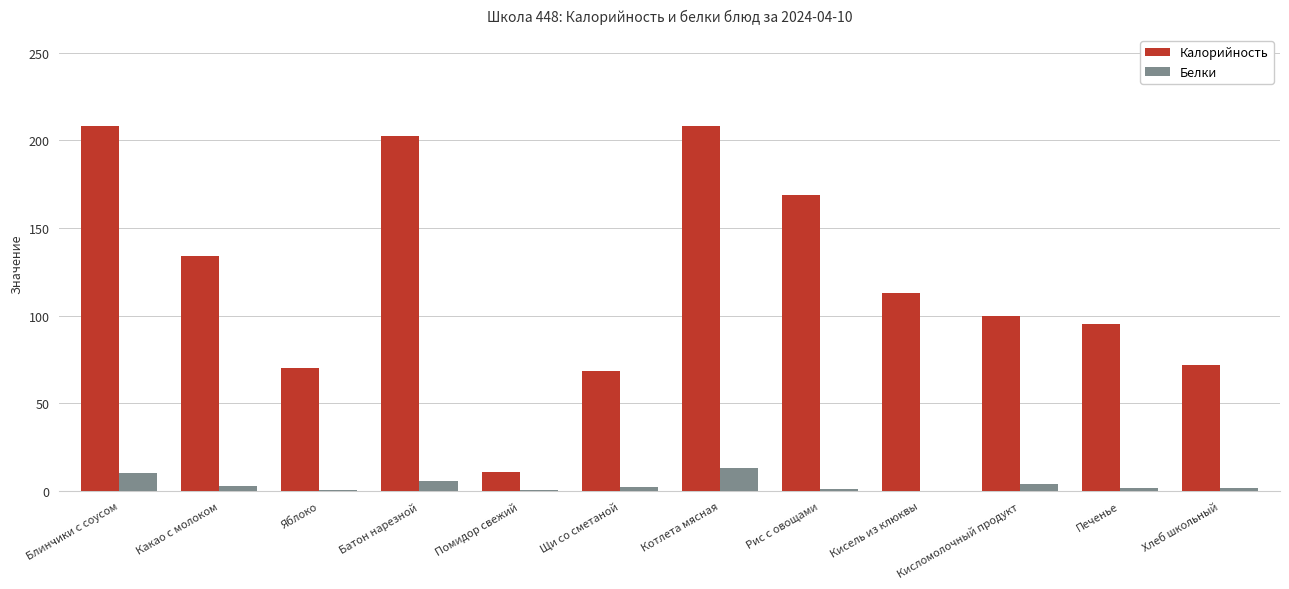

How many groups of bars are there?

12